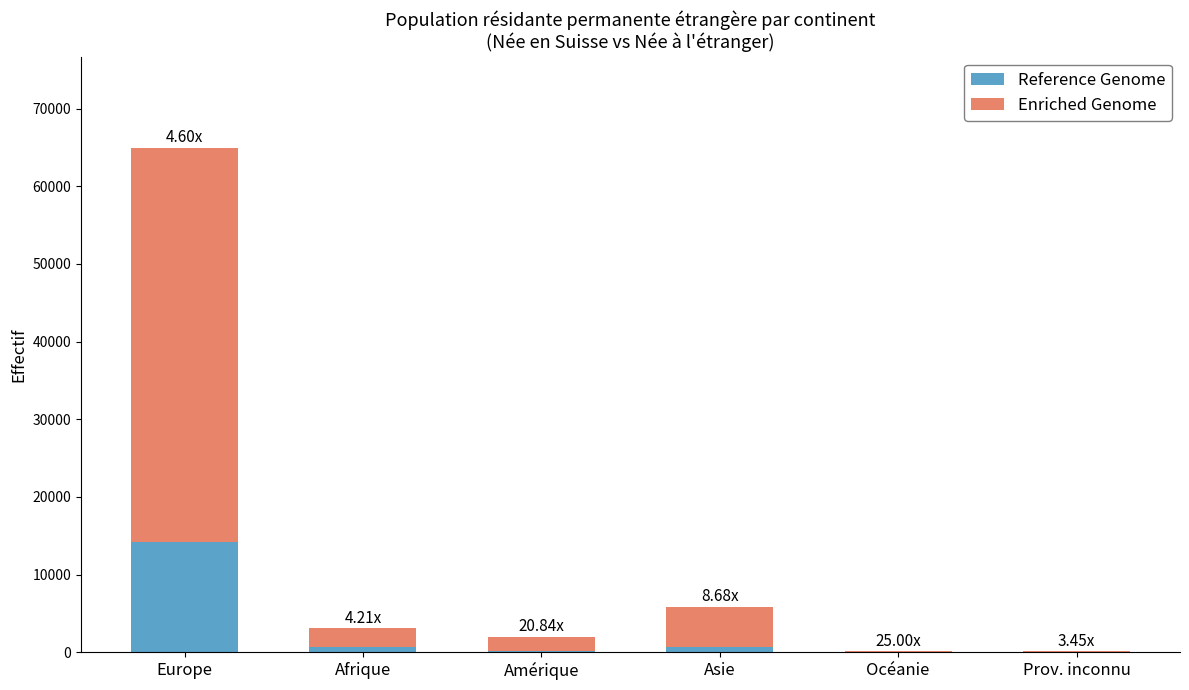

How many distinct data groups are displayed?

2